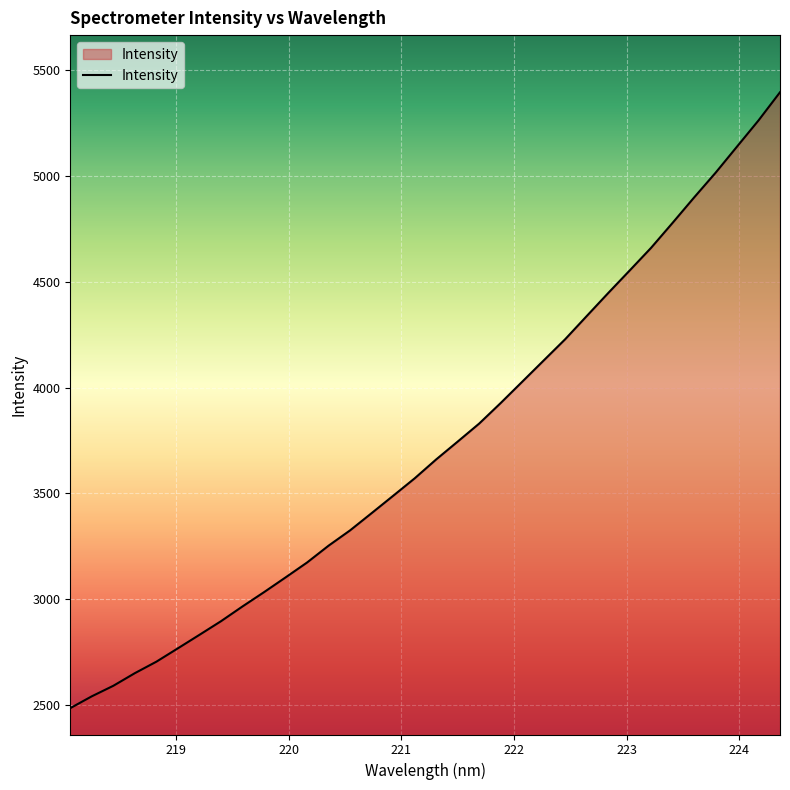

How many lines are shown in the chart?

1